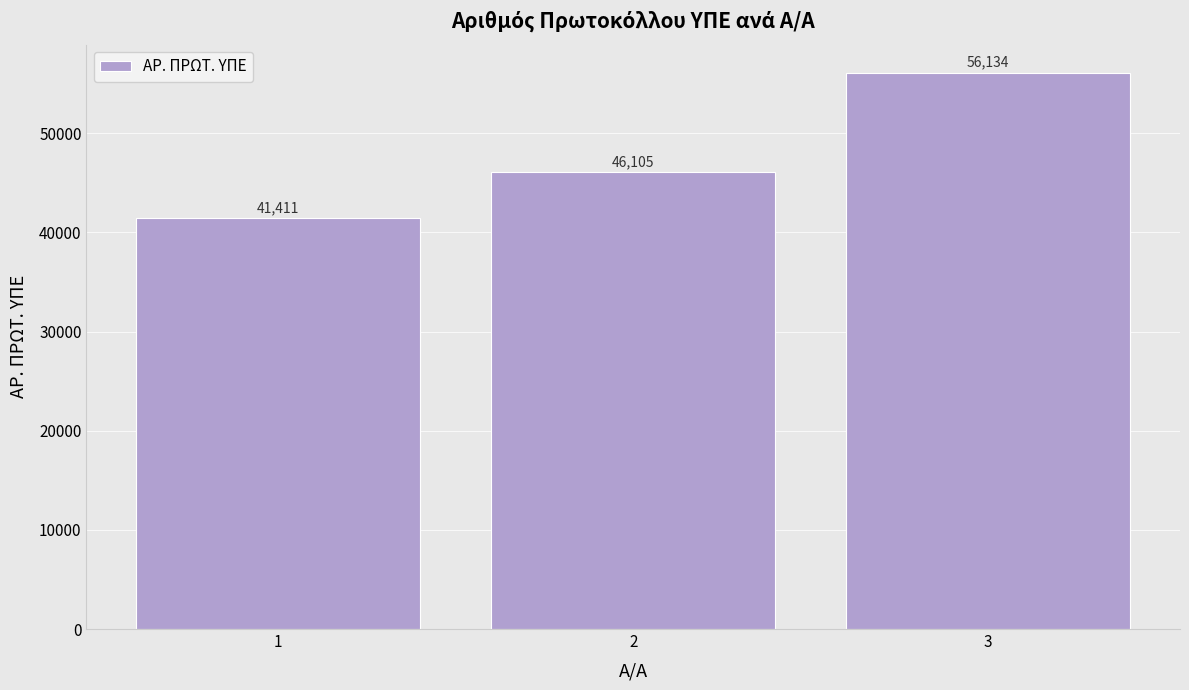

Count the number of categories in the chart.

3